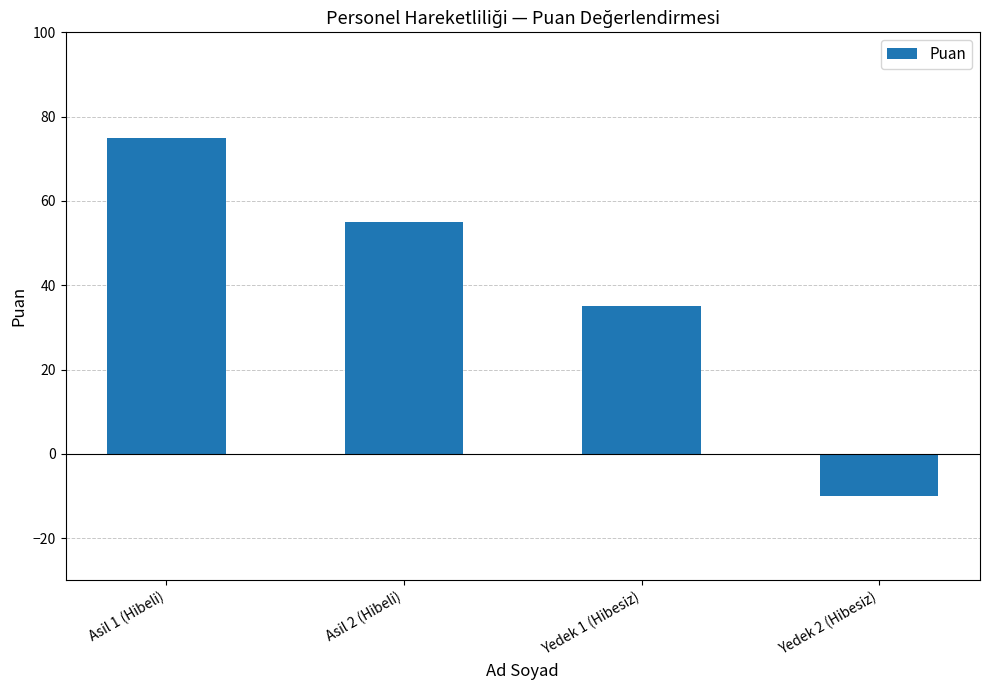

How many values are below zero?

1